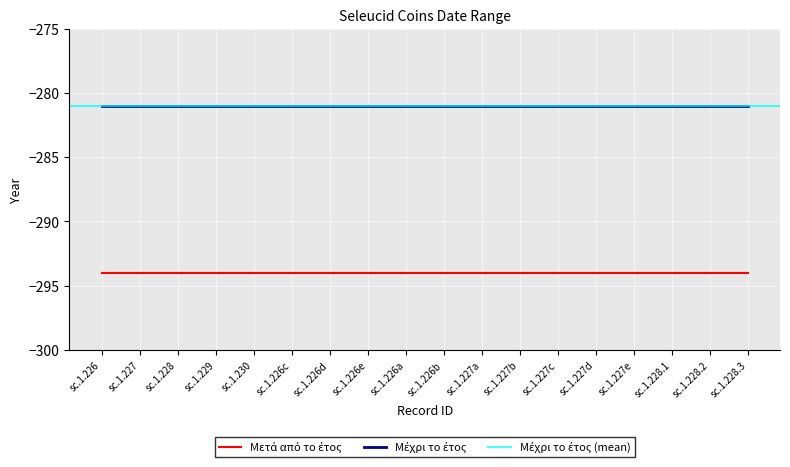

What is the label of the 9th point from the left?

sc.1.226a